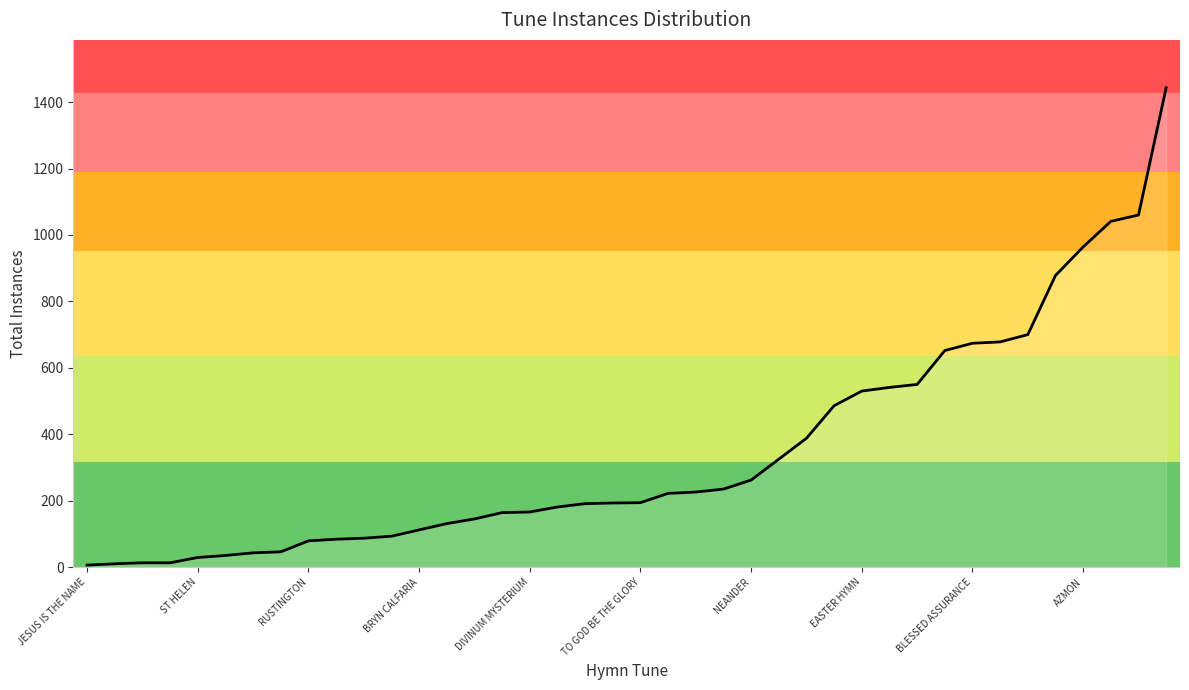

What is the difference between the maximum and minimum values?

1437